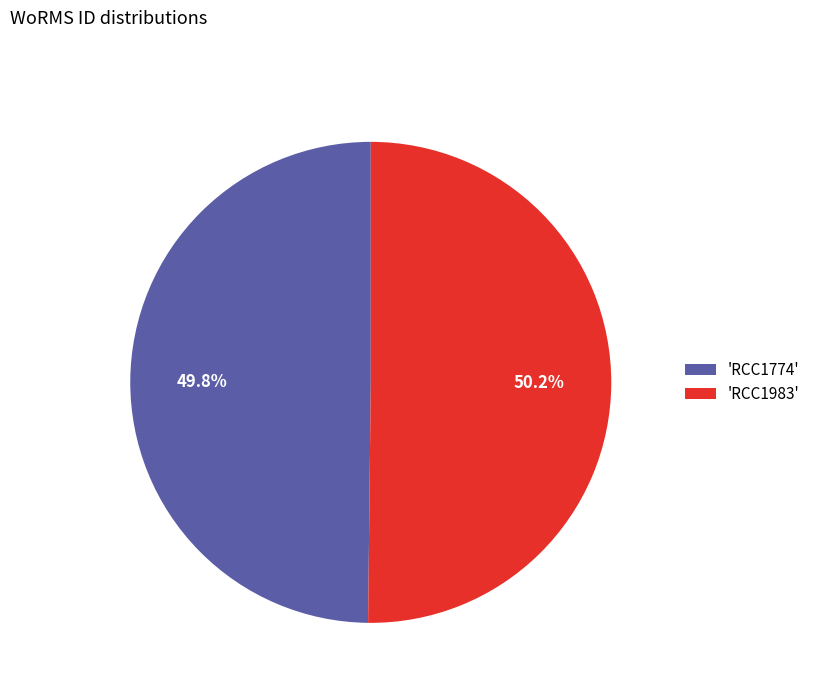

Combined, do 'RCC1983' and 'RCC1774' account for over 50%?

Yes